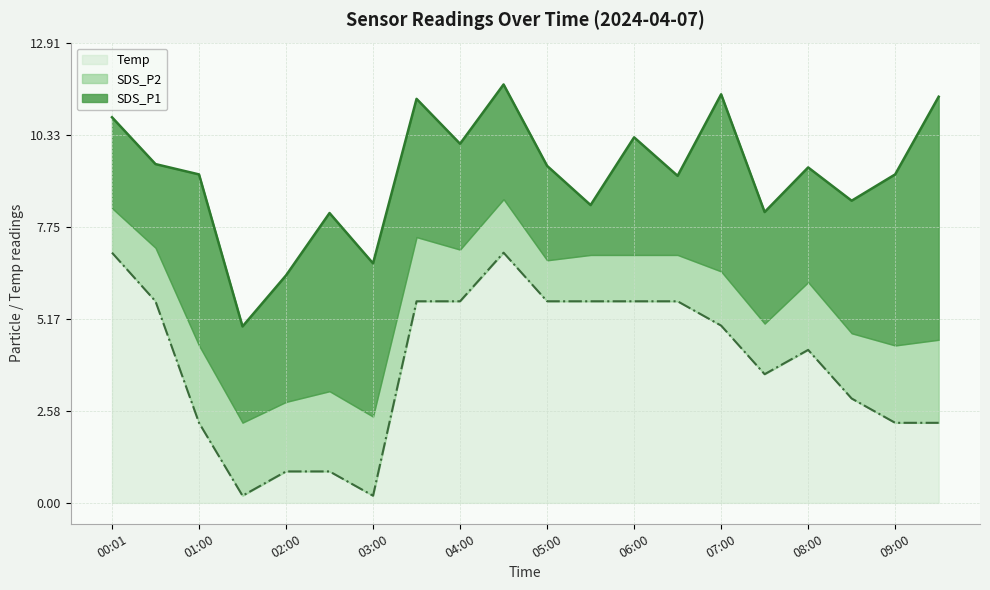

True or false: SDS_P1 and SDS_P2 cross at least once.

False